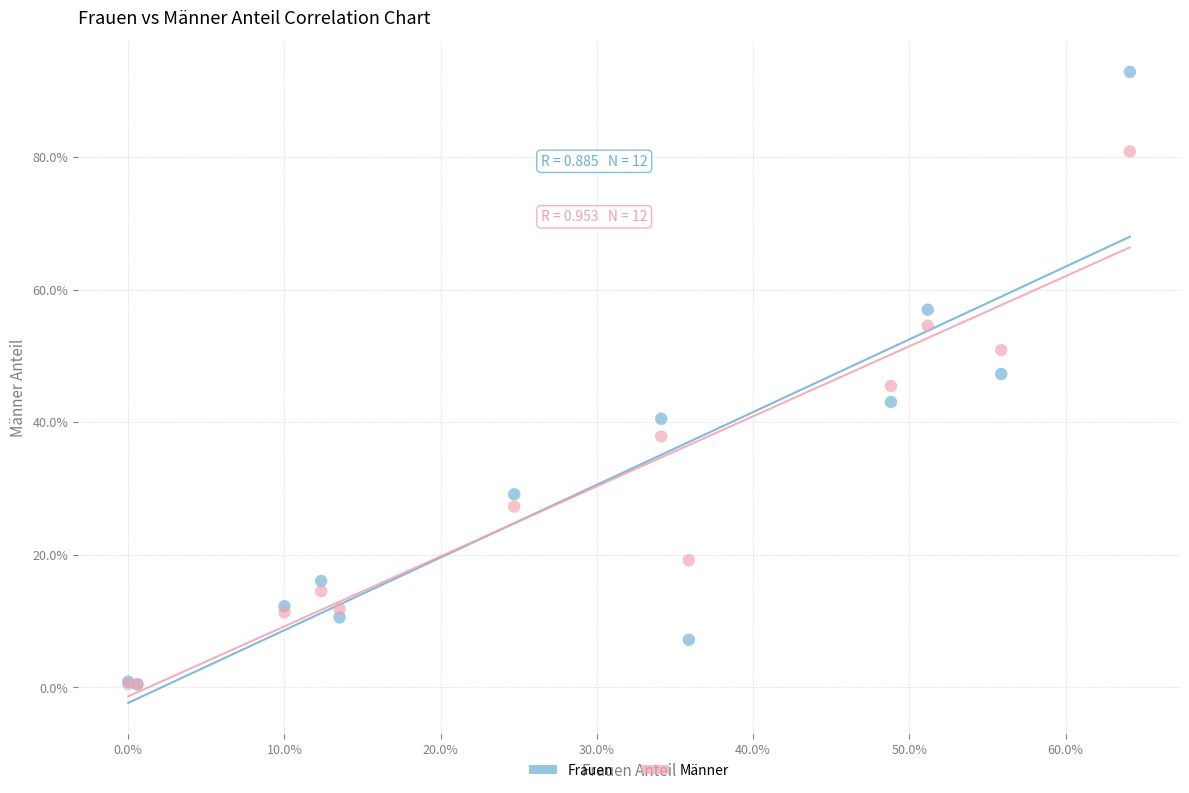

What are all the series names shown in the legend?

Frauen, Männer